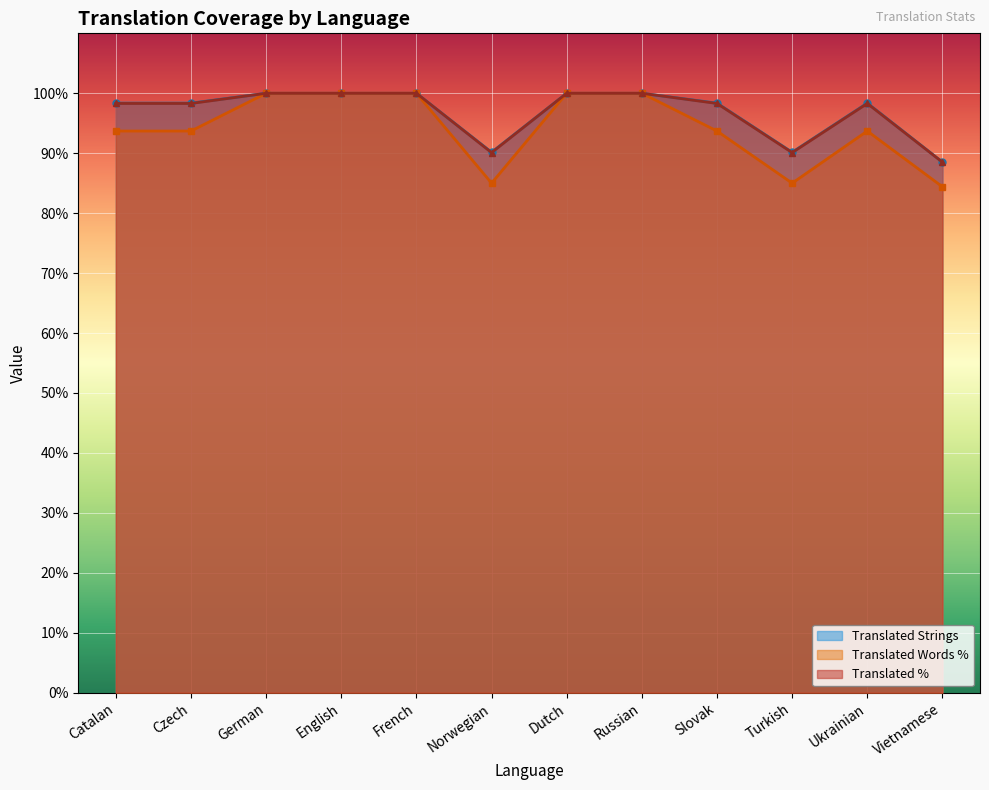

At which category does the chart reach its minimum across all series?

Vietnamese